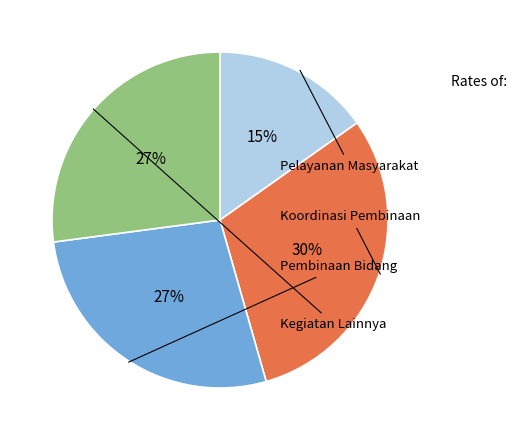

To the nearest percent, what is the difference between the largest and smallest slice percentages?

15%